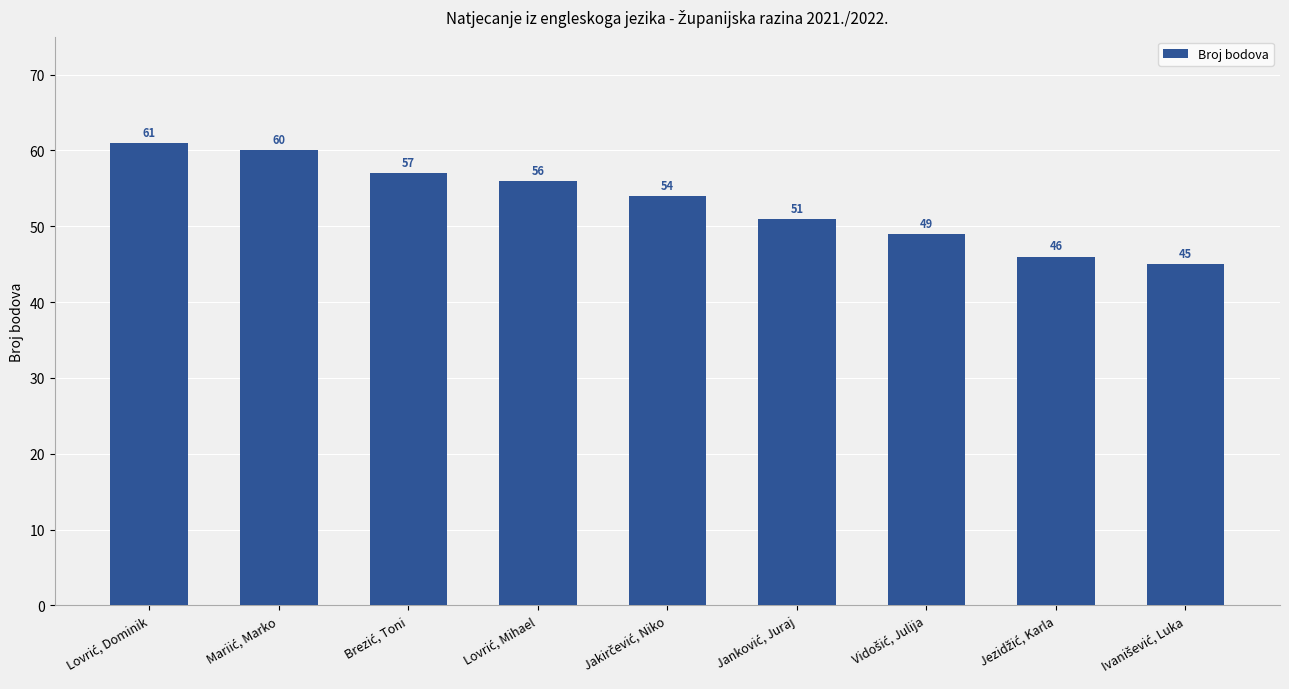

What is the average value?

53